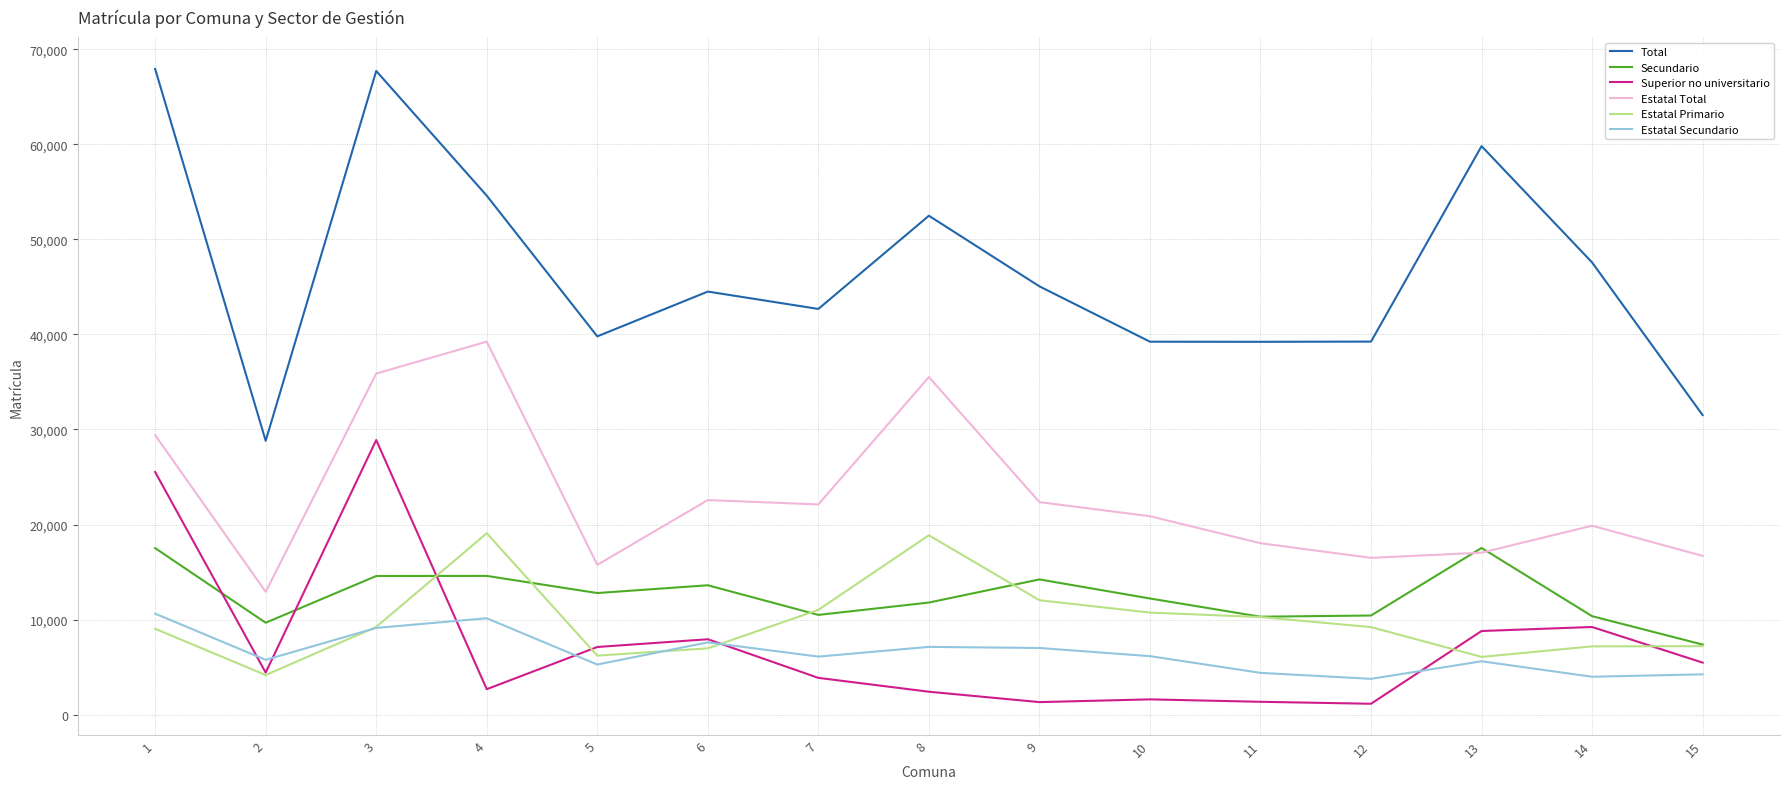

Which series has the largest range (max minus min)?

Total